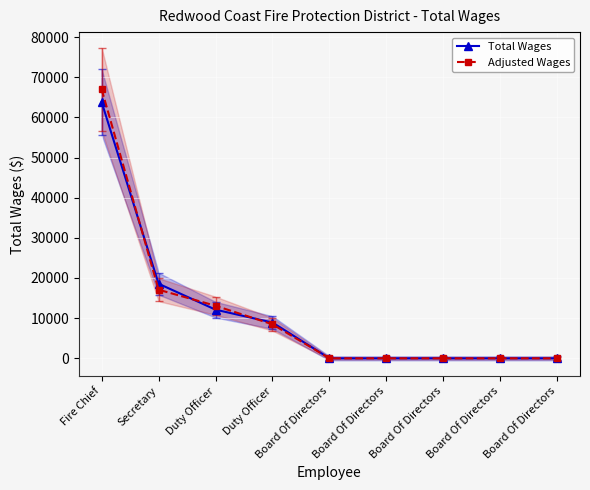

At how many categories does at least one series exceed 4261?

4